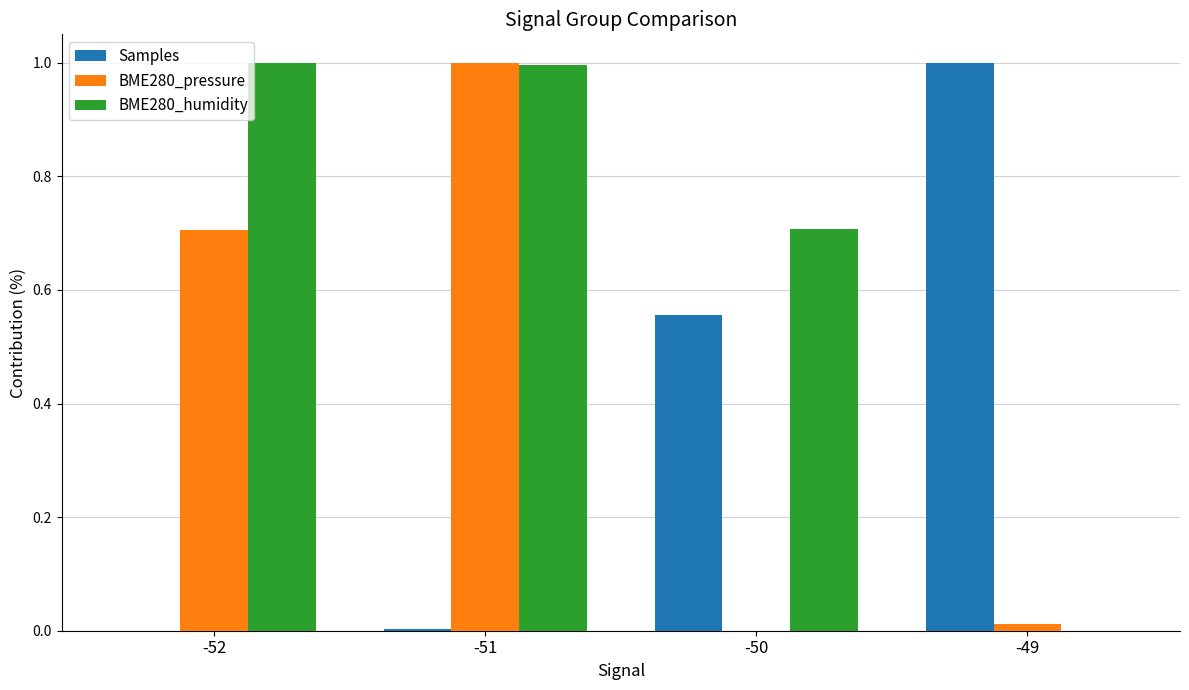

How many distinct data groups are displayed?

3